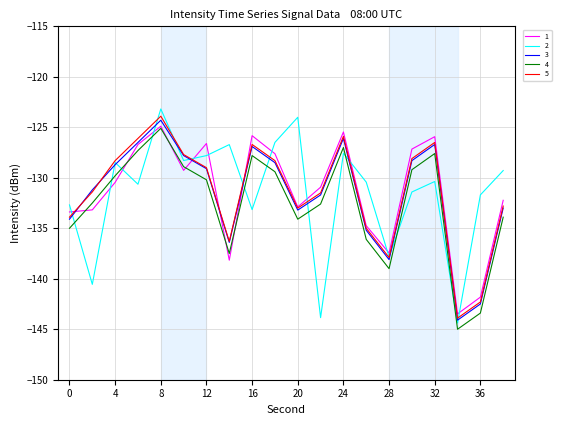

What is the sum of all 1 values?

-2628.2